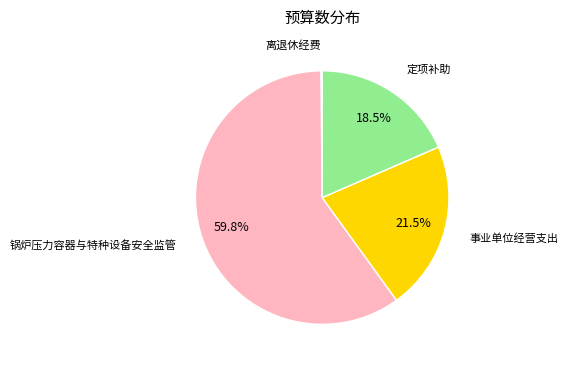

The 锅炉压力容器与特种设备安全监管 slice represents 72% of the pie. True or false?

False